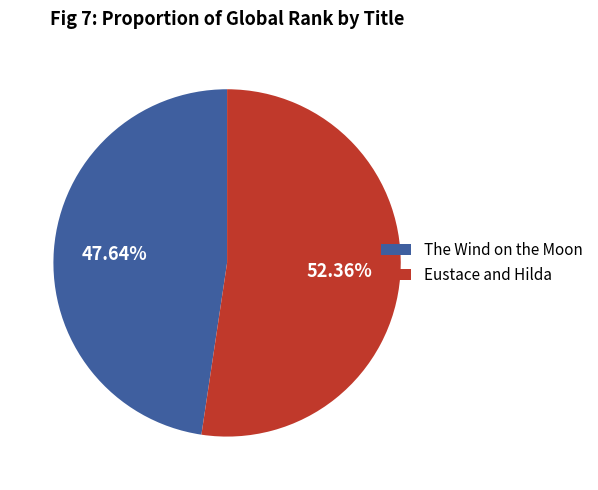

What percentage is NOT represented by Eustace and Hilda?

47.6%